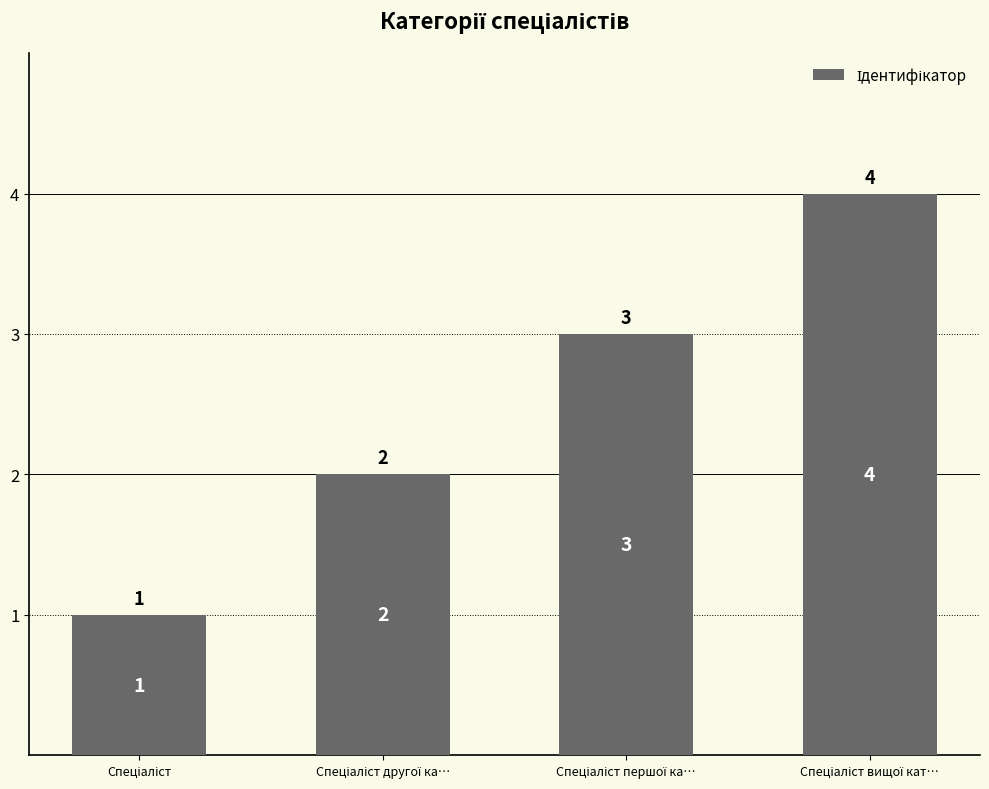

What is the minimum value shown in the chart?

1